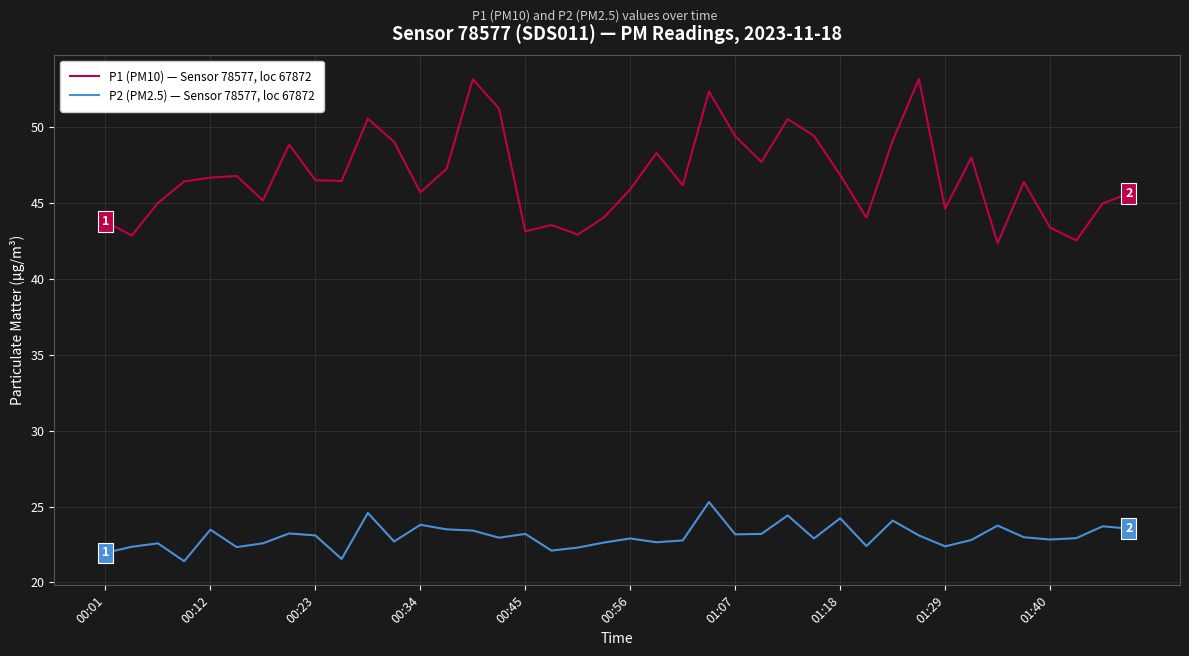

What is the difference between the maximum and minimum values in the P1 (PM10) — Sensor 78577, loc 67872 series?

10.8